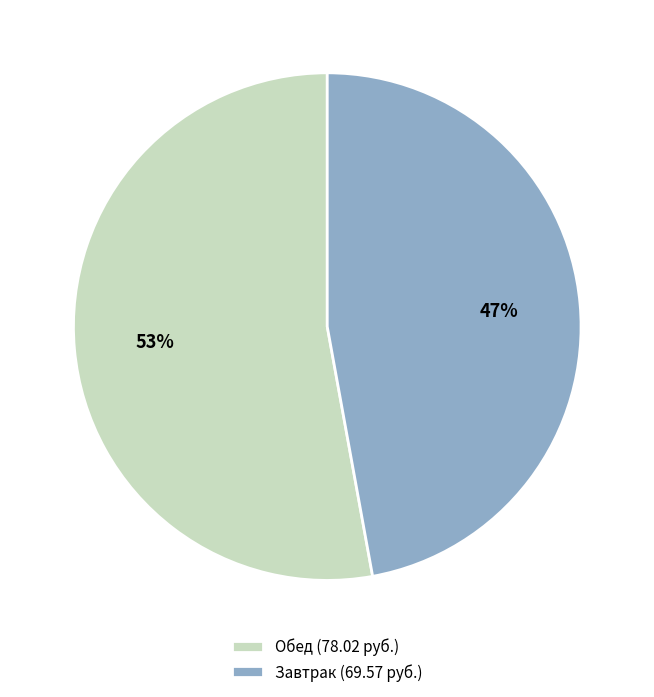

True or false: Завтрак (69.57 руб.) accounts for 41% of the total.

False